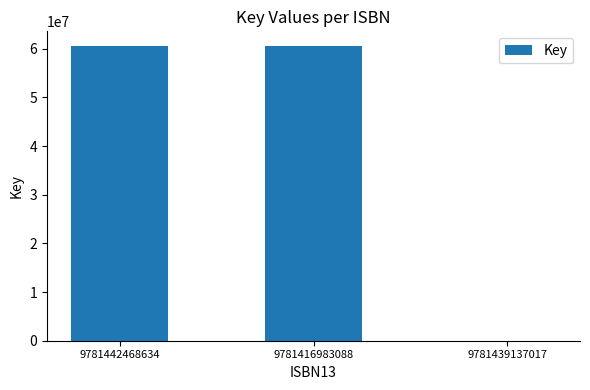

Reading left to right, what are all the values shown in this chart?

60563965	60563965	5022